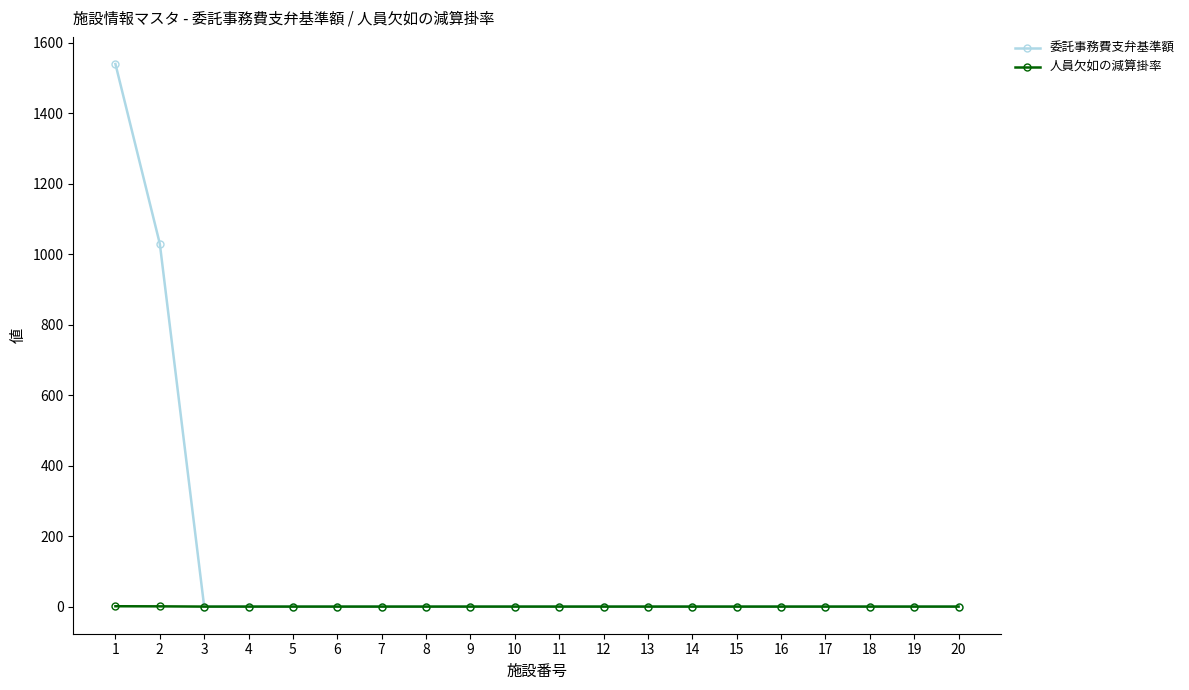

Which series has the largest total across all categories?

委託事務費支弁基準額